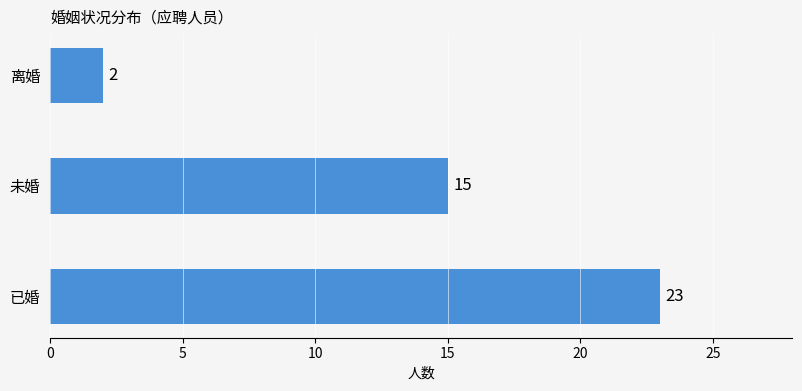

Rank the categories by value from lowest to highest.

离婚, 未婚, 已婚